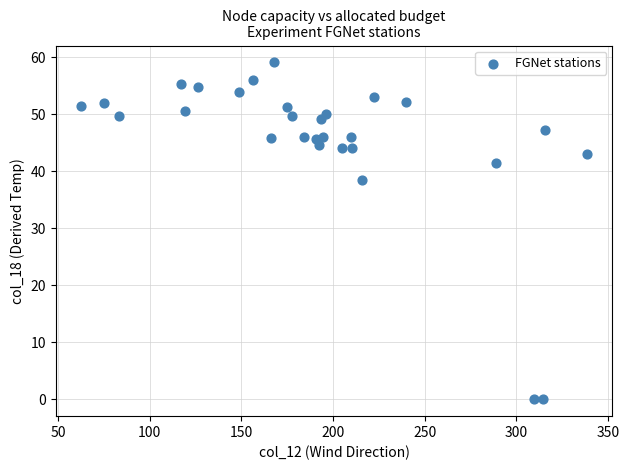

What Y value in the scatter plot is closest to 29?

38.5